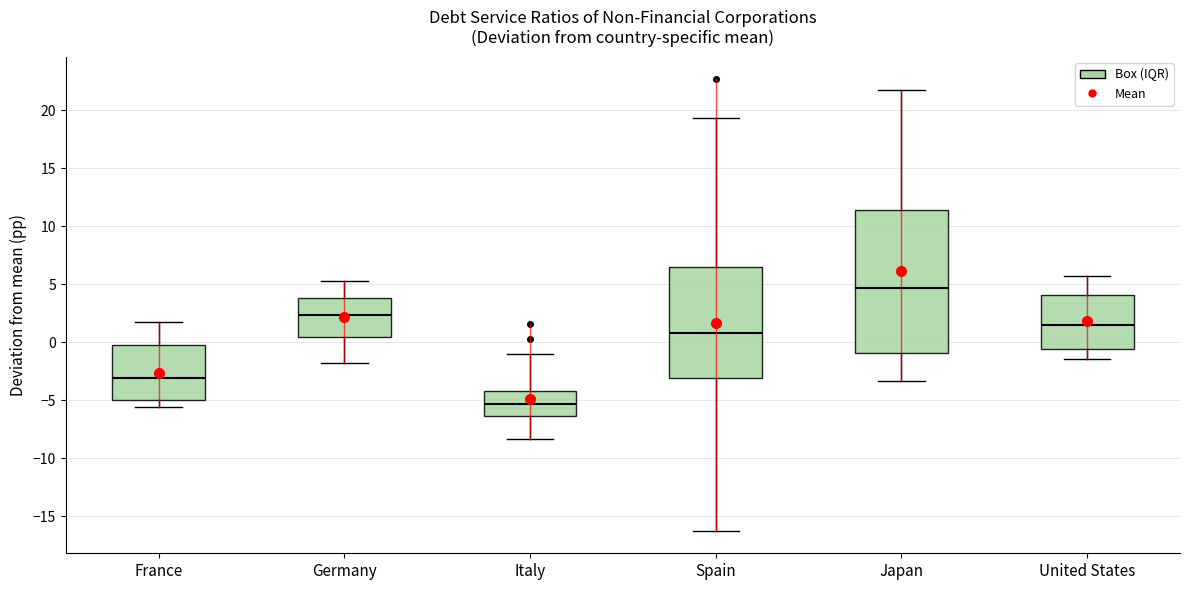

Which box is the tallest, from its lower edge to its upper edge?

Japan